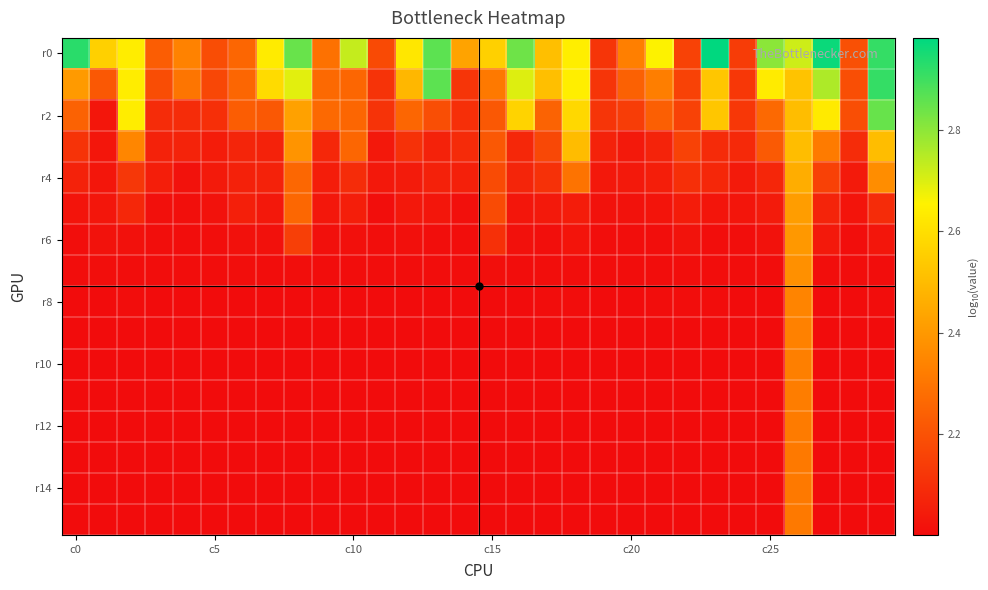

How many series are shown in this chart?

16